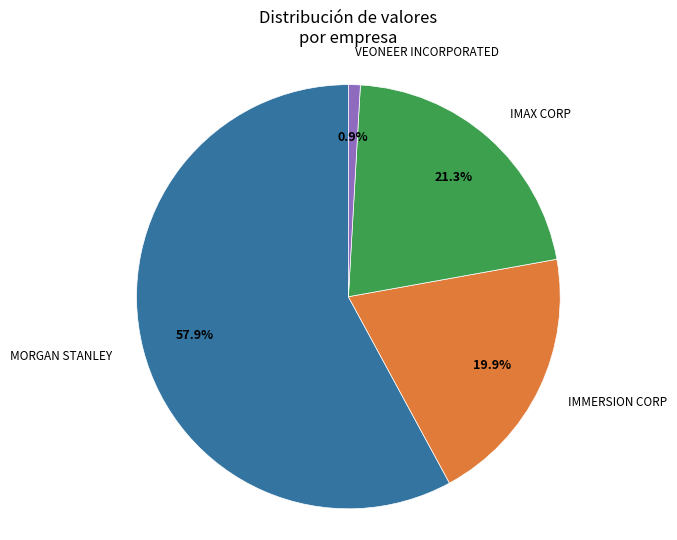

Does any single category account for the majority?

Yes